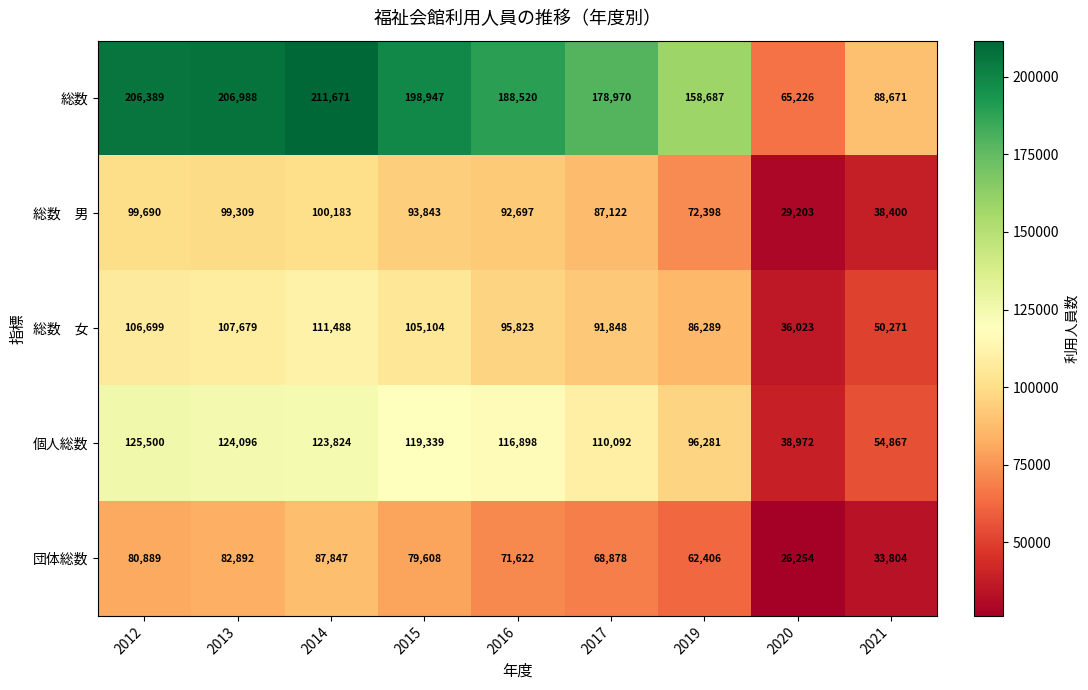

List the labels in order of 団体総数 value, largest first.

2014, 2013, 2012, 2015, 2016, 2017, 2019, 2021, 2020